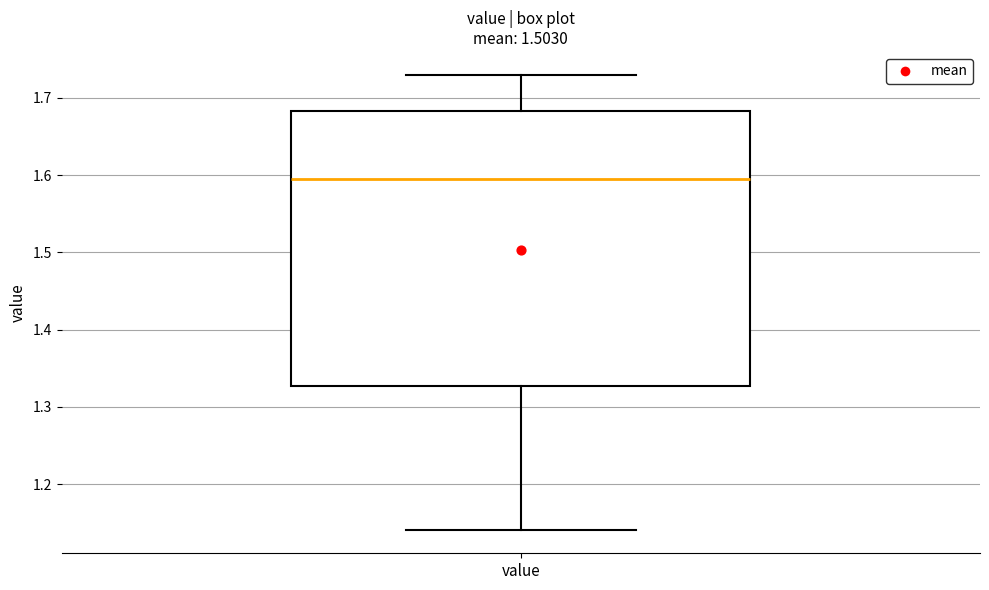

Read this box plot against the y-axis: the position of the median line, the range covered by the box, and the ends of both whiskers. The values are not printed on the chart, so give them approximately, as read against the axis.

median 1.60, box 1.33 to 1.68, whiskers 1.14 to 1.73